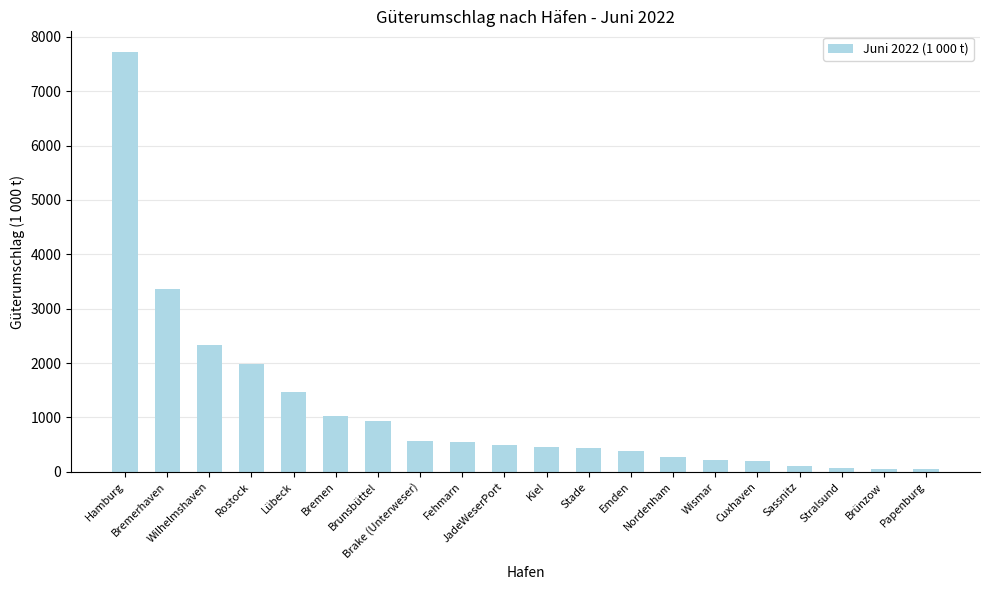

How many data points are above 500?

10